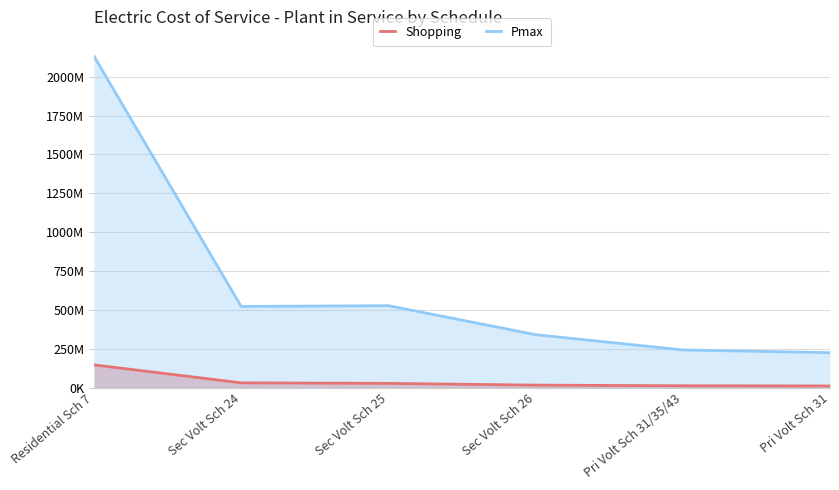

True or false: Shopping and Pmax intersect in this chart.

False